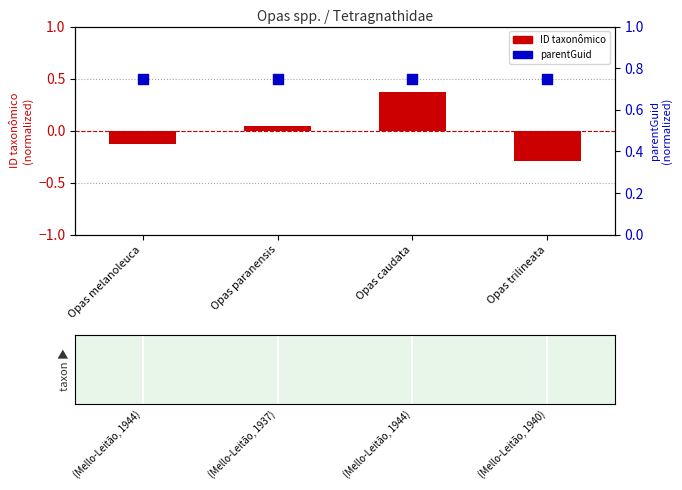

Which series contains the highest Y value?

parentGuid (normalized)